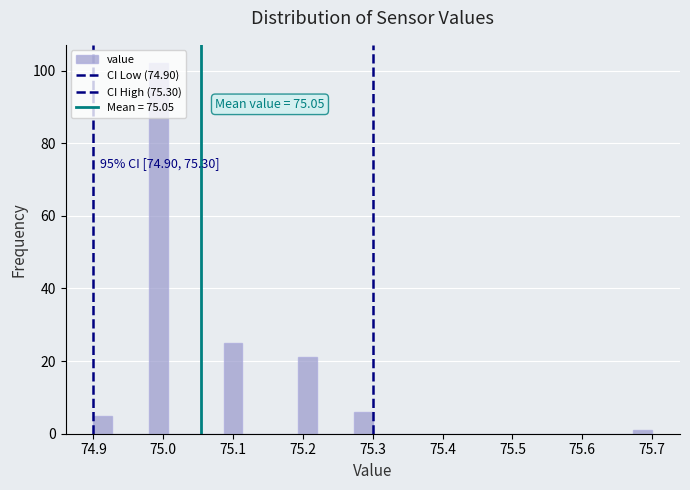

Read against the x-axis, roughly where is the centre of the tallest bar?

74.99